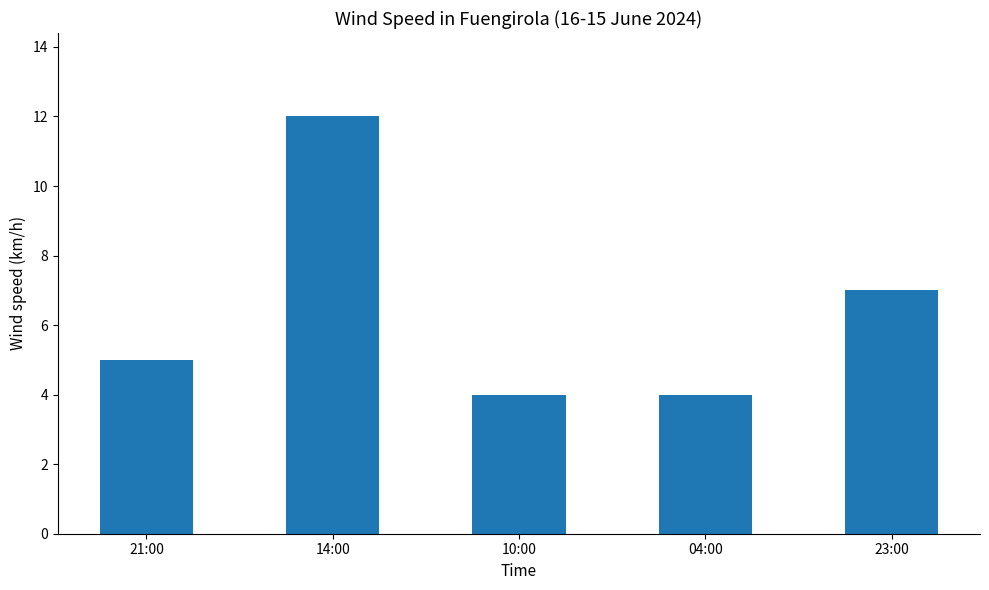

How many values are between 4 and 7?

4